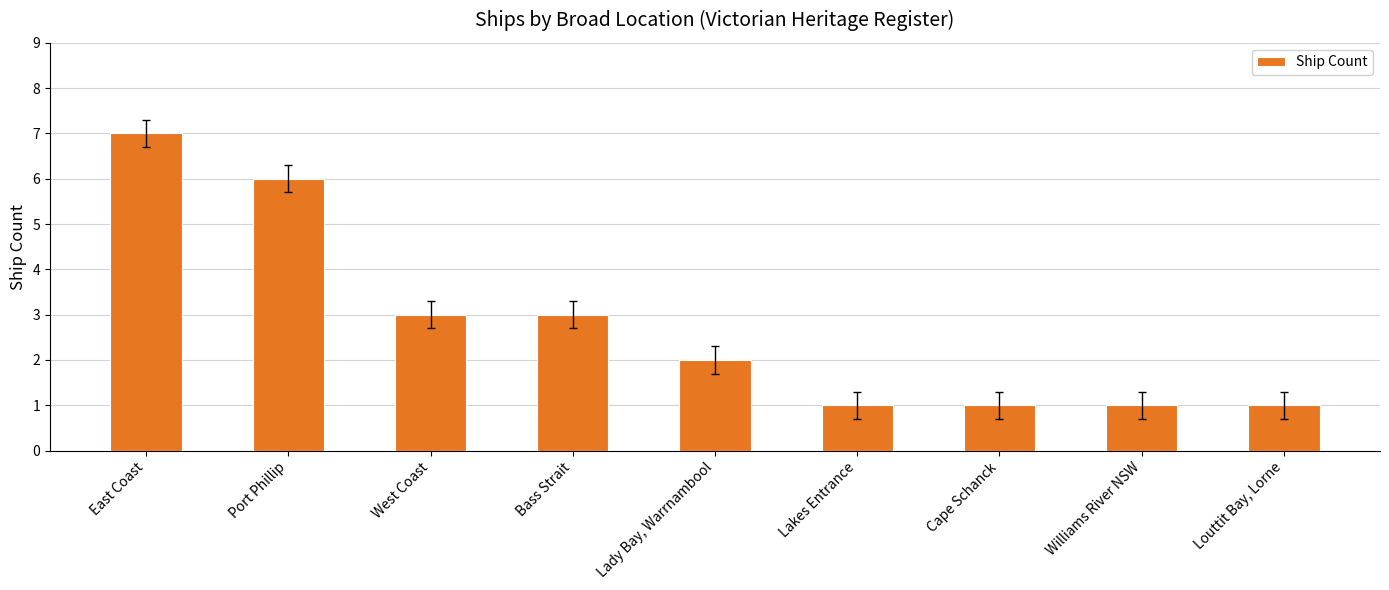

What is the change in value from Port Phillip to Lady Bay, Warrnambool?

-4